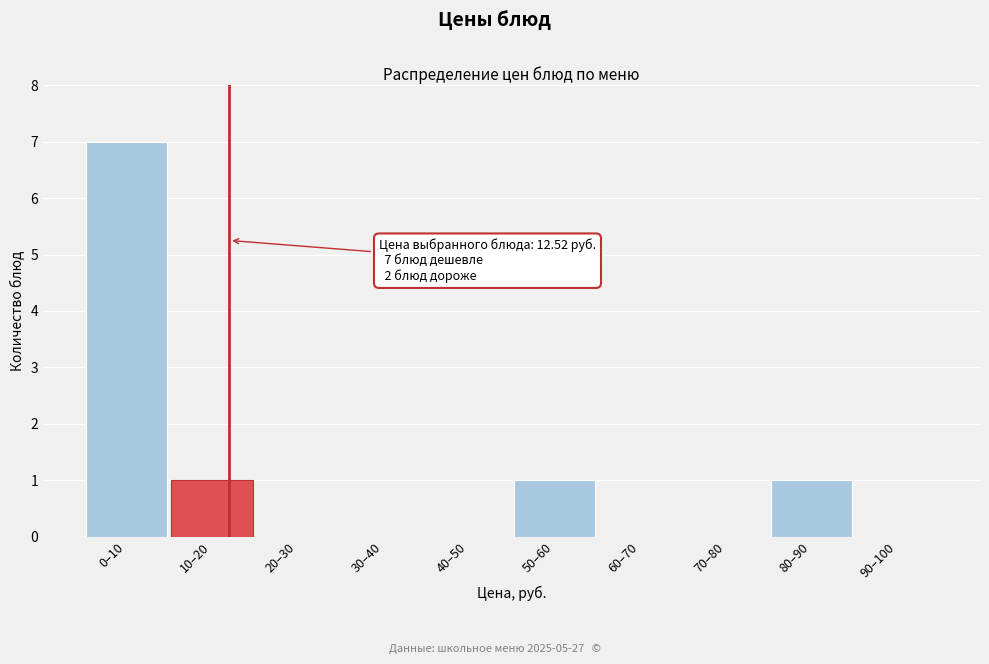

Reading left to right, transcribe all the data shown in this chart.

0–10=7	10–20=1	20–30=0	30–40=0	40–50=0	50–60=1	60–70=0	70–80=0	80–90=1	90–100=0